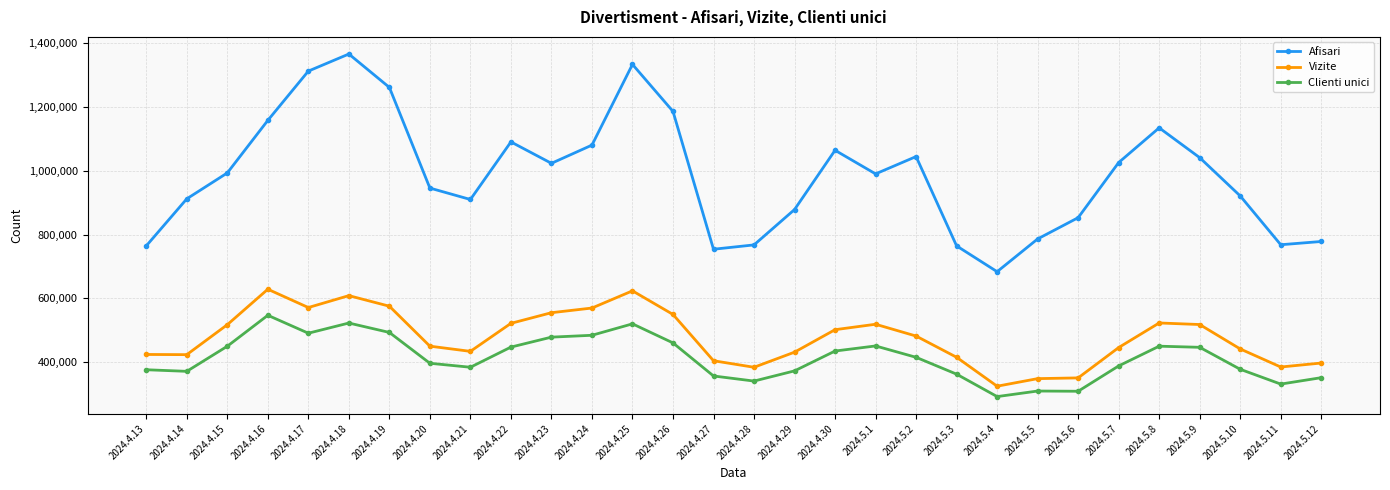

What is the difference between the Clienti unici values at 2024.5.9 and 2024.4.30?

11660